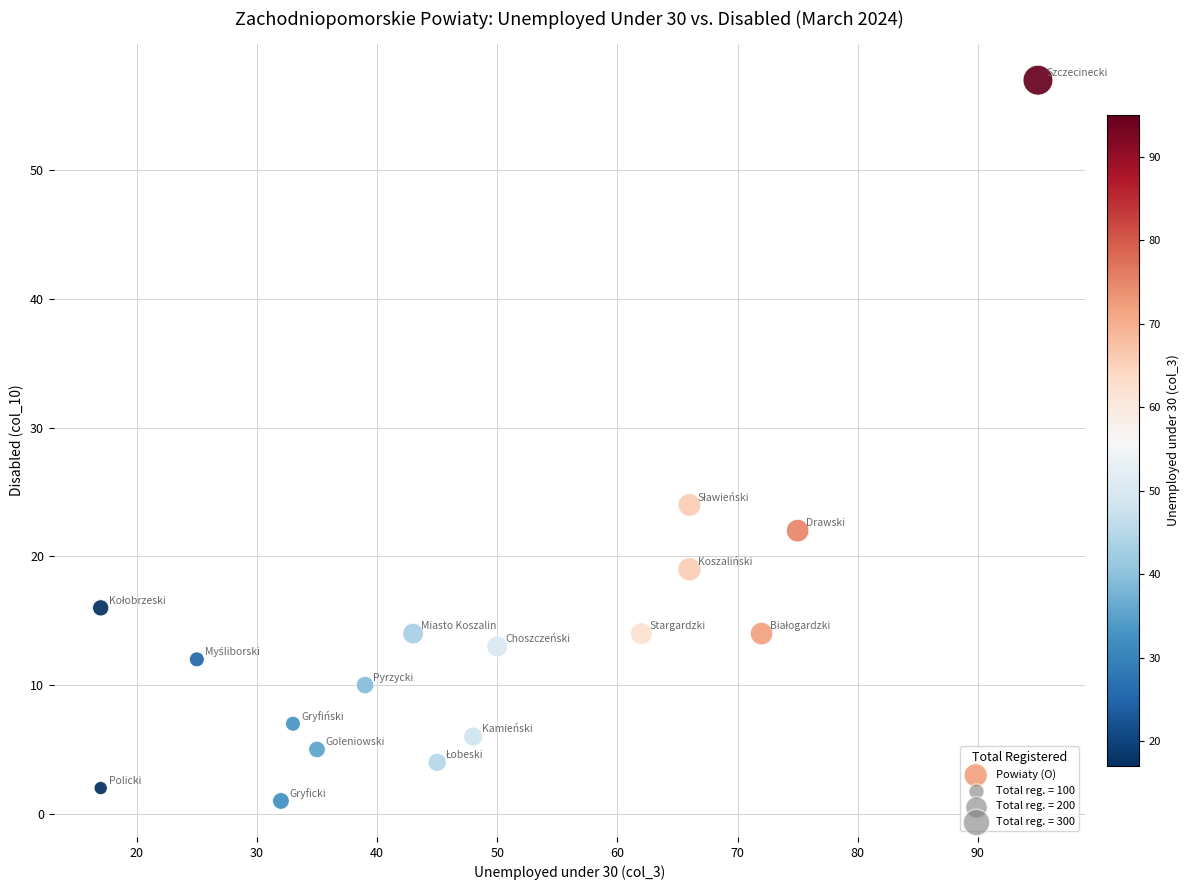

What is the range of X values (max minus min)?

78